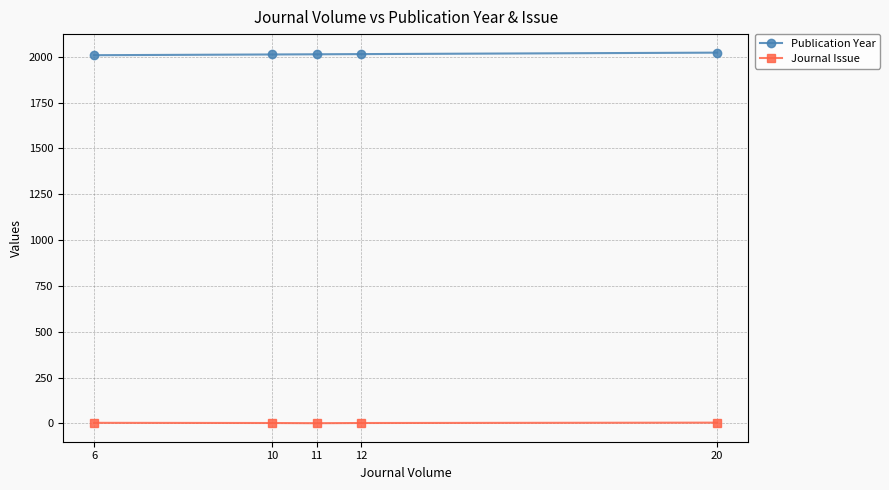

What is the maximum value shown in the chart?

2022